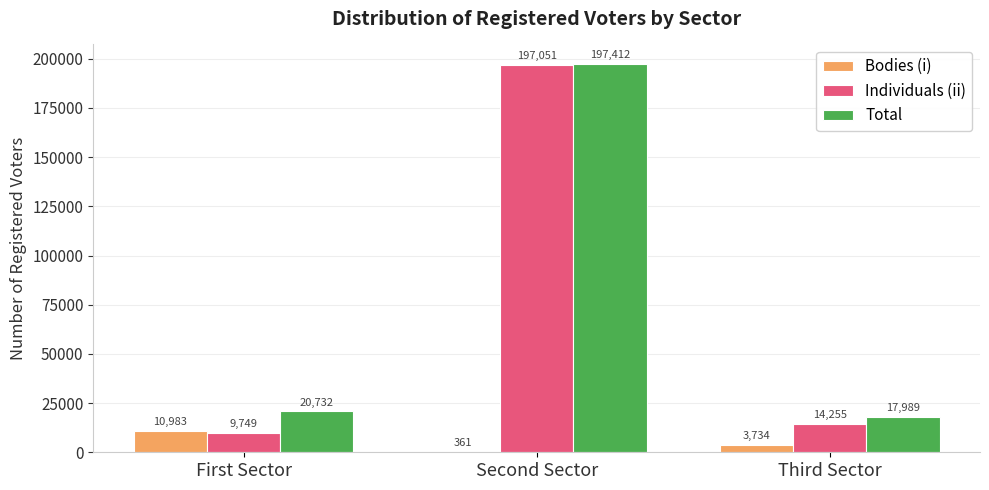

What are all the series names shown in the legend?

Bodies (i), Individuals (ii), Total